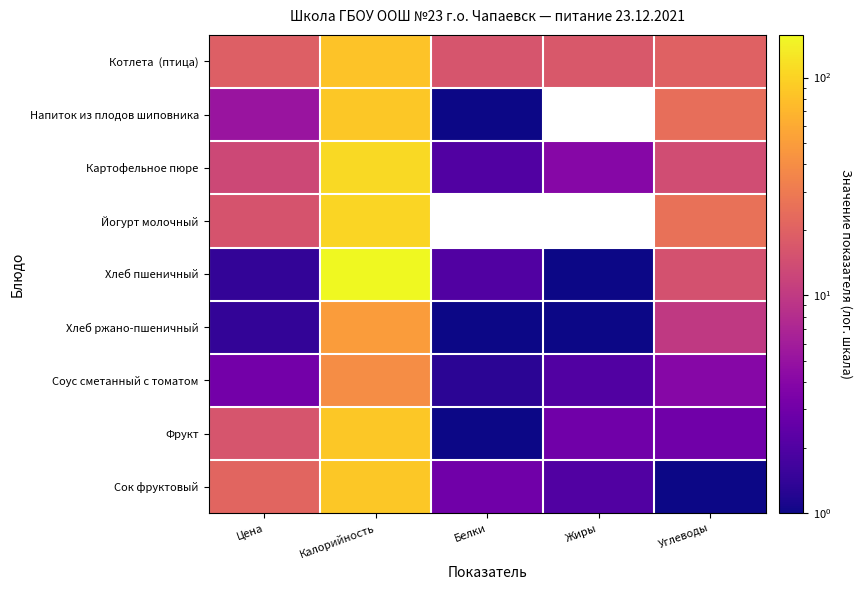

Between Цена and Калорийность, which is larger?

Калорийность